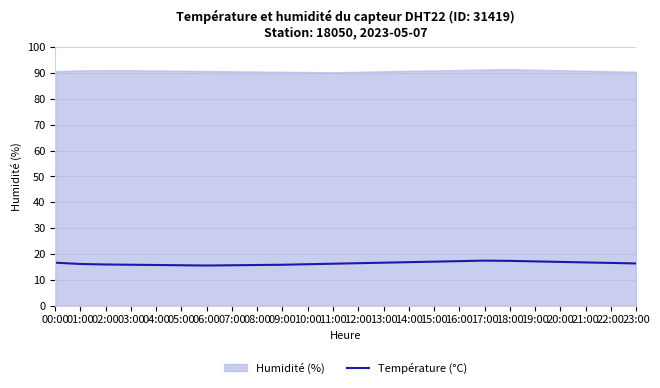

True or false: the data shows 6.8 at 20:00.

False